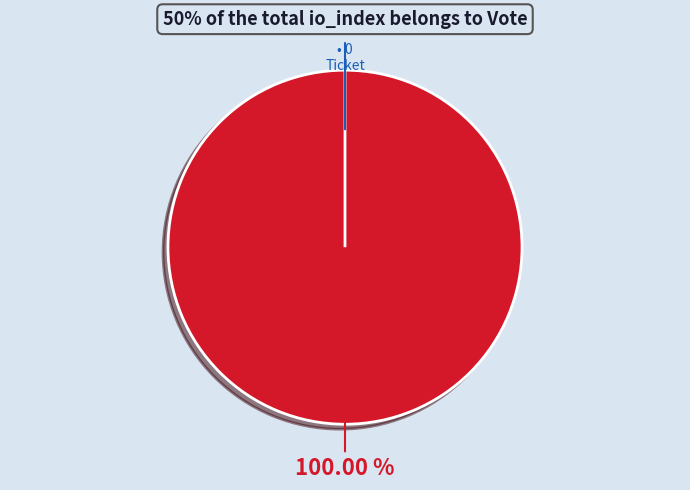

Combined, what portion of the pie is Vote and Ticket?

100.0%